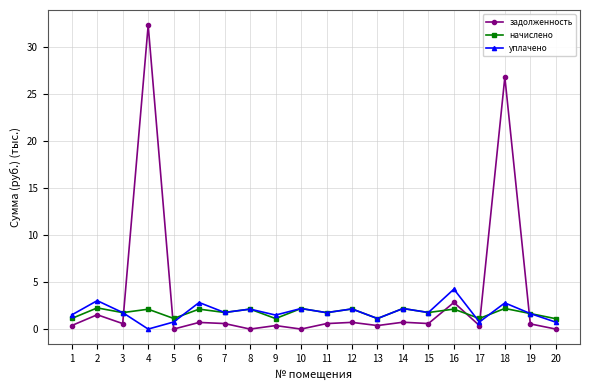

True or false: начислено has a value of 2.1 at 16.

True